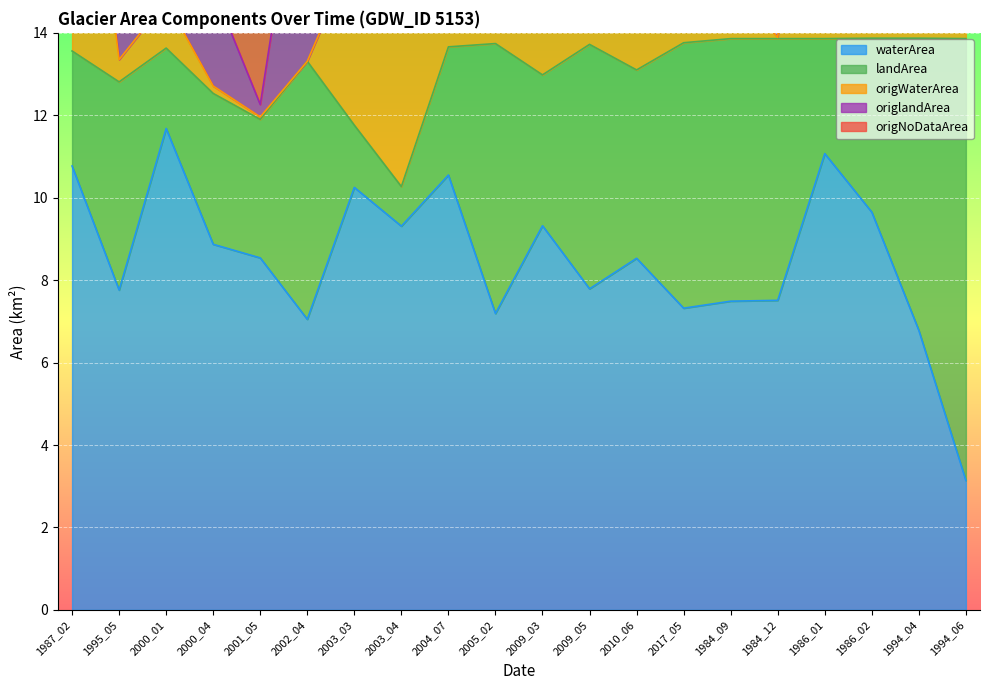

True or false: origWaterArea has more than 1 points higher than both neighbors.

True